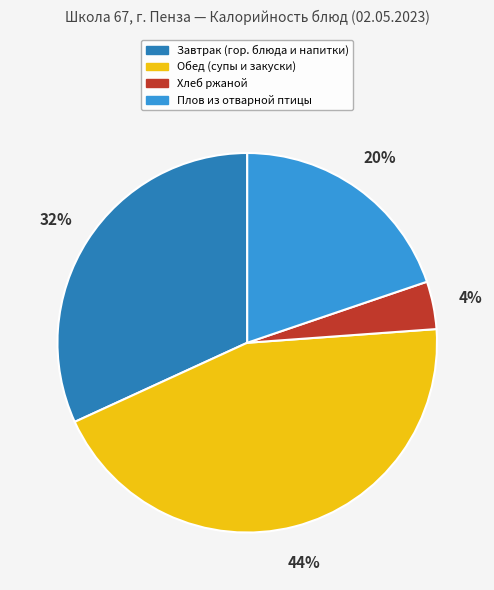

How many segments does this pie chart have?

4